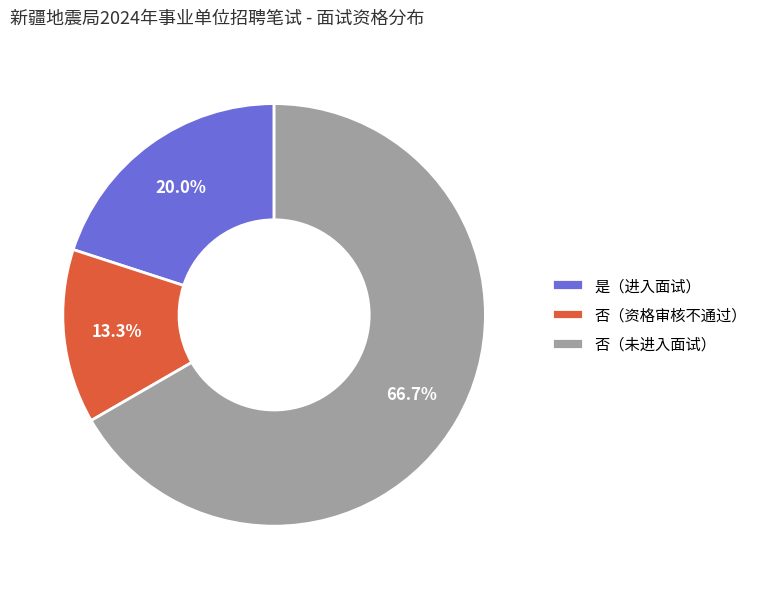

Which category has the biggest portion of the pie?

否（未进入面试）